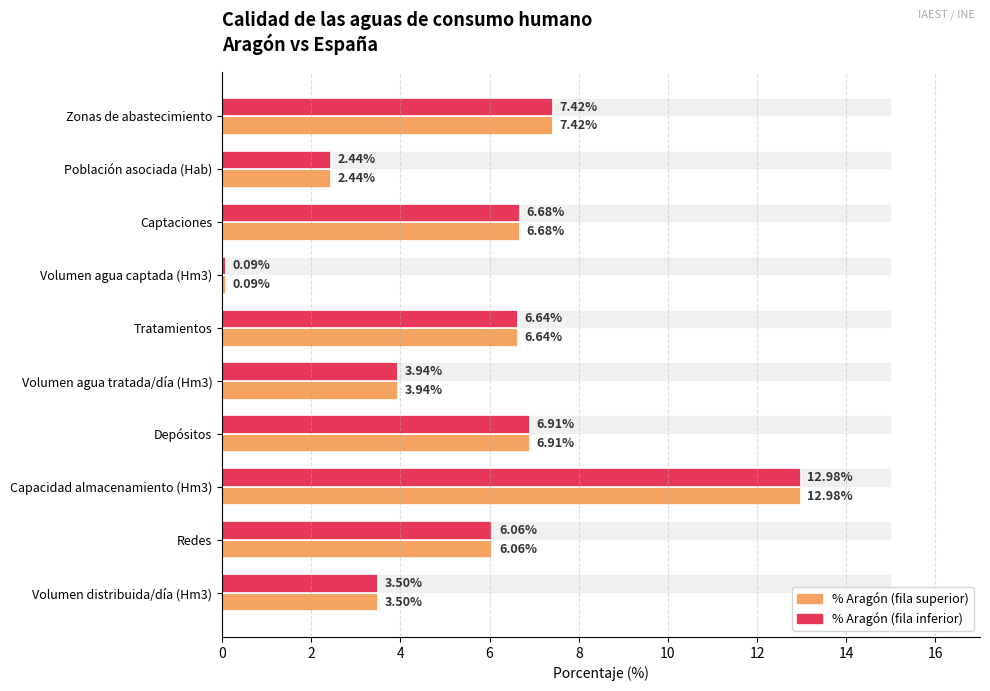

At which category is the sum across all series the highest?

Capacidad almacenamiento (Hm3)